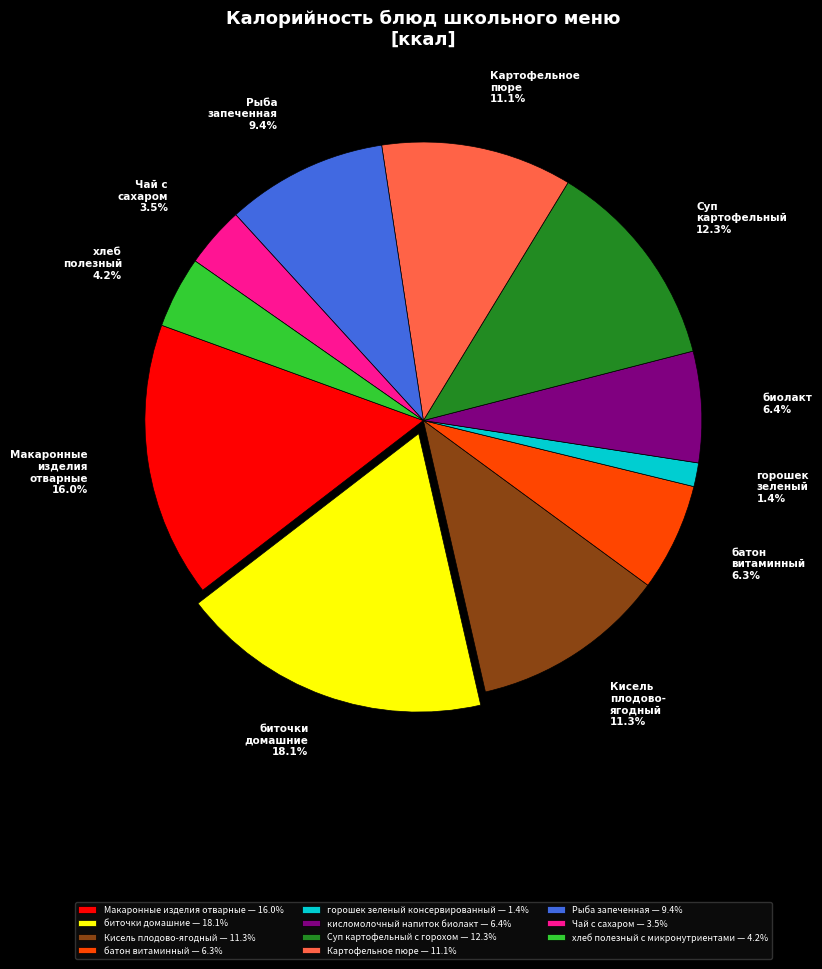

How much of the chart is everything except кисломолочный напиток биолакт?

93.6%